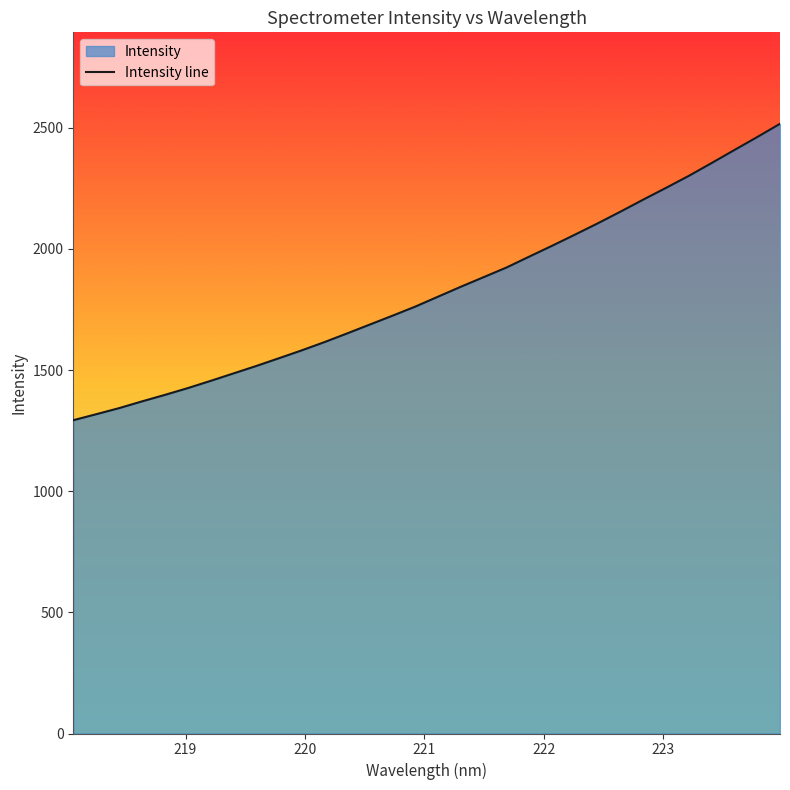

What is the difference between the maximum and minimum values?

1223.3